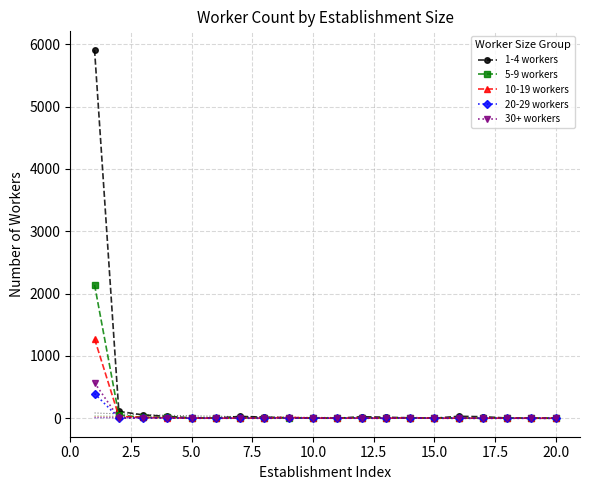

True or false: 1-4 workers has more than 0 interior local peaks.

True